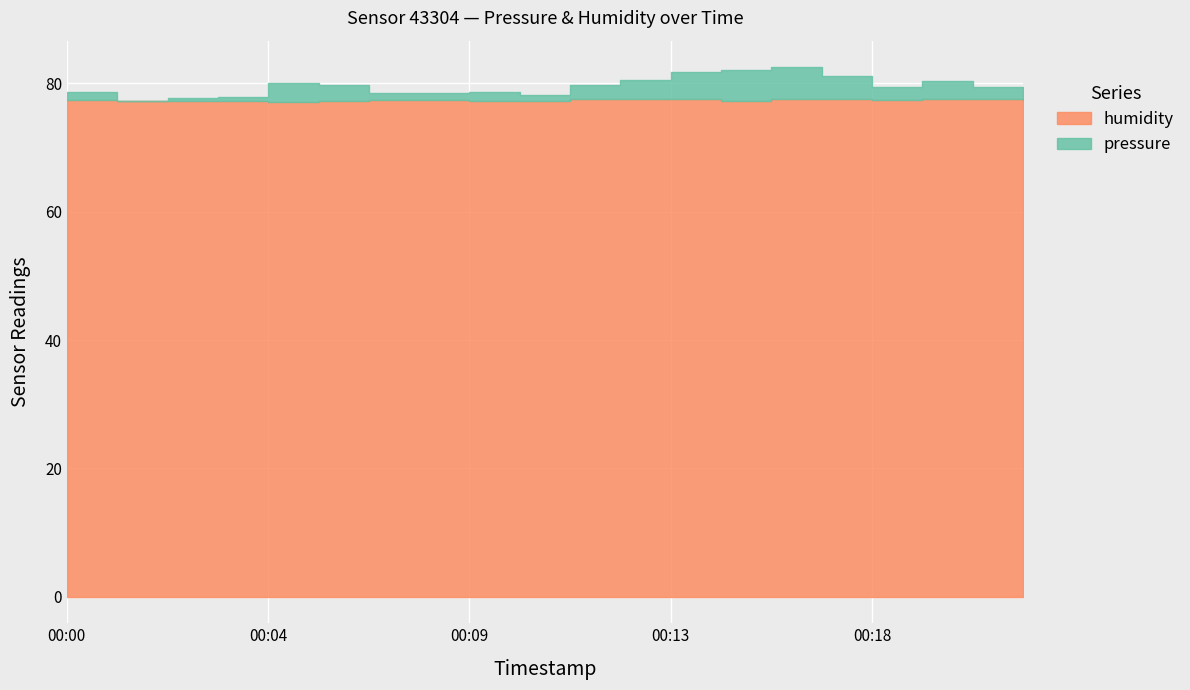

What is the value of the humidity point at the 2nd from the left?

77.3